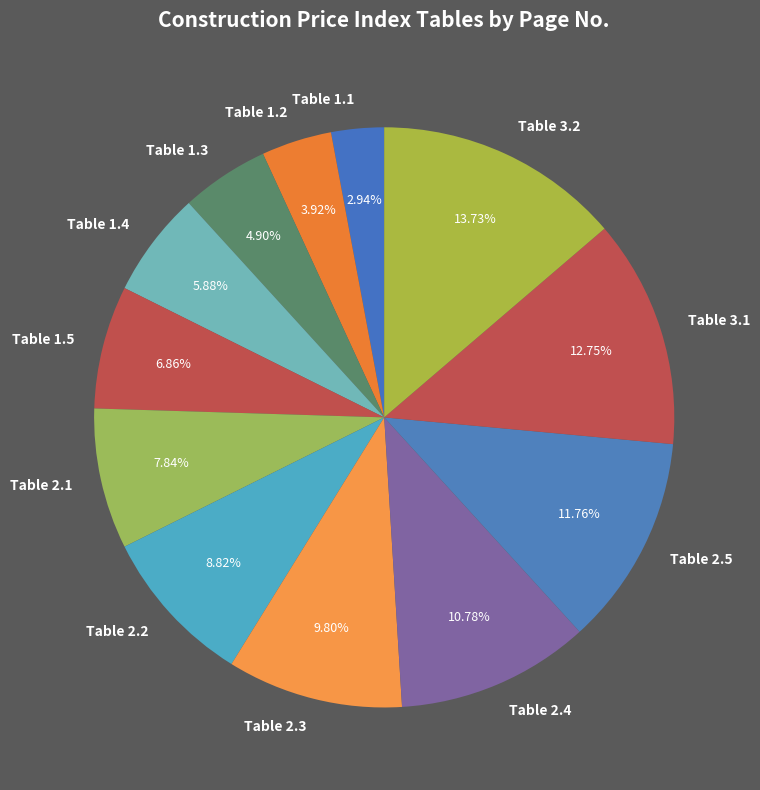

Count the number of slices in the pie.

12